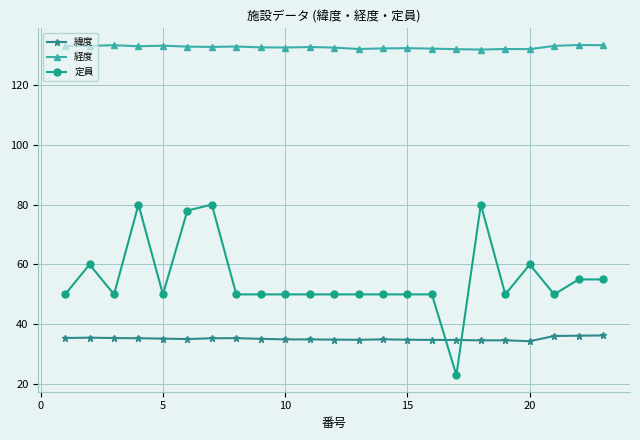

True or false: 経度 and 緯度 intersect in this chart.

False